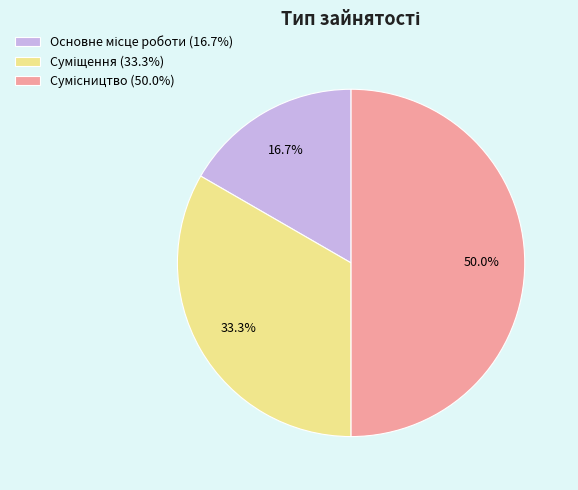

Count the number of slices in the pie.

3